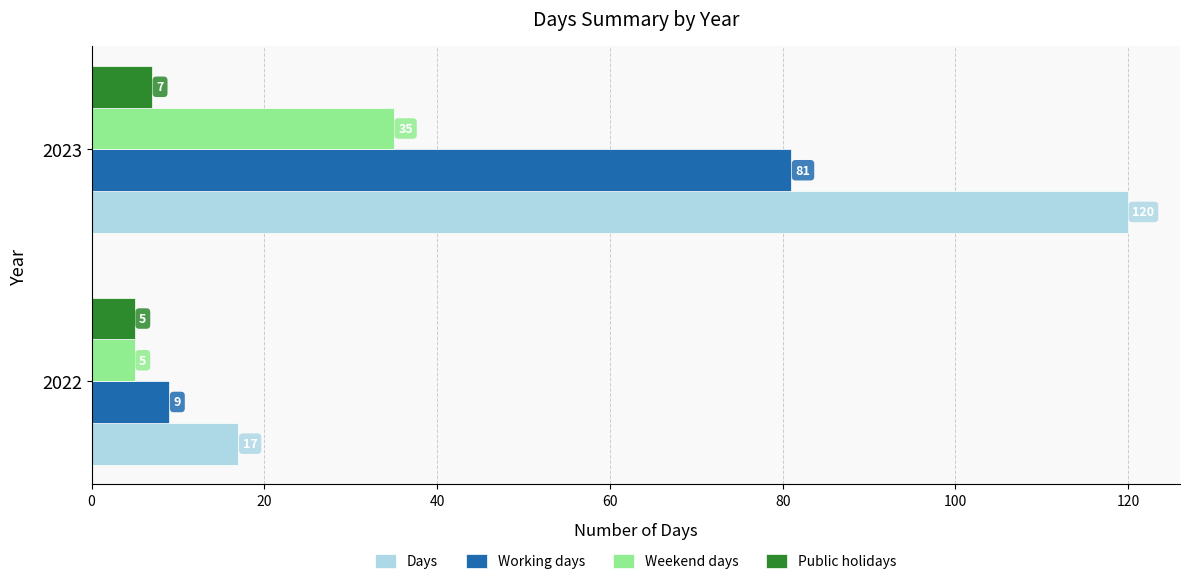

List the labels in order of Working days value, largest first.

2023, 2022